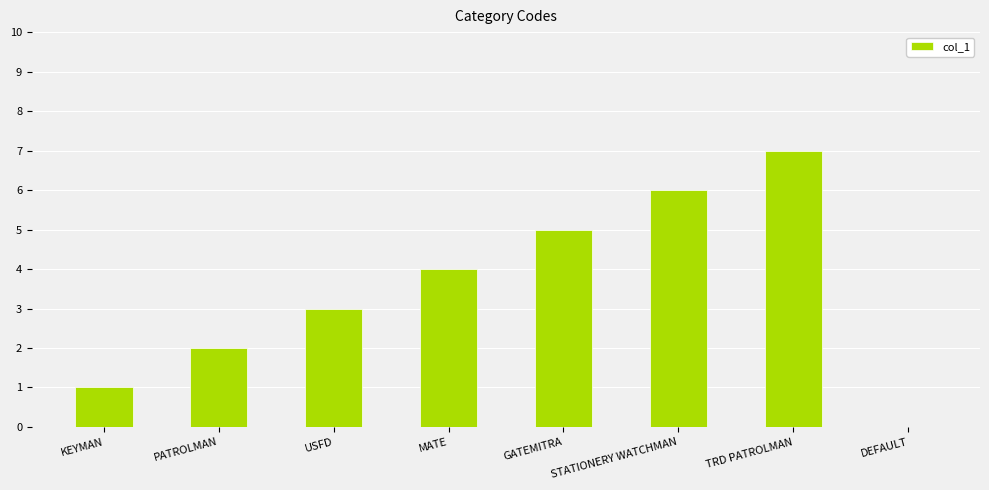

The value at MATE is 7. True or false?

False